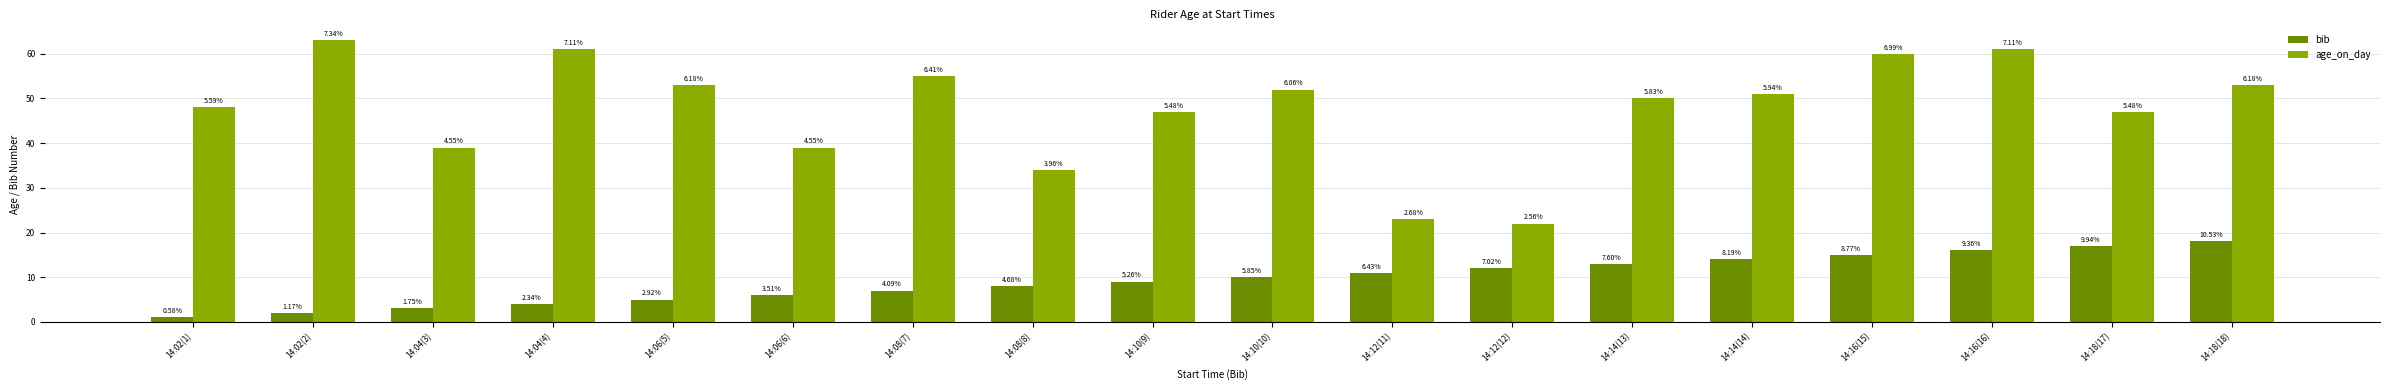

What are all the series names shown in the legend?

bib, age_on_day